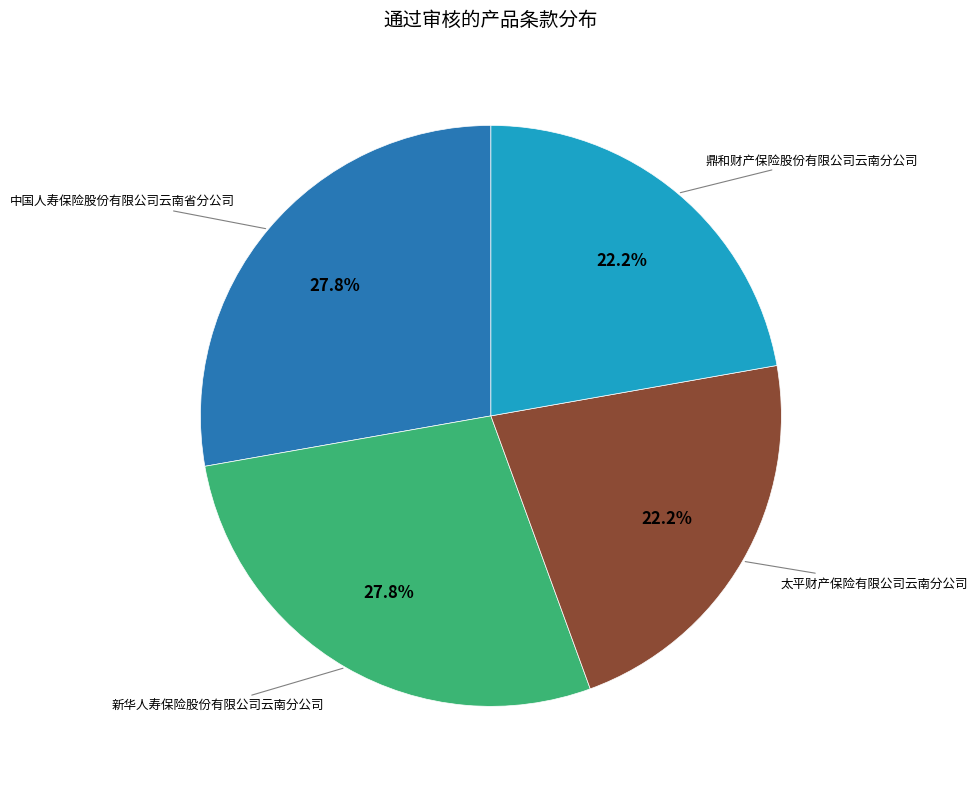

Is 中国人寿保险股份有限公司云南省分公司 the majority of the pie?

No